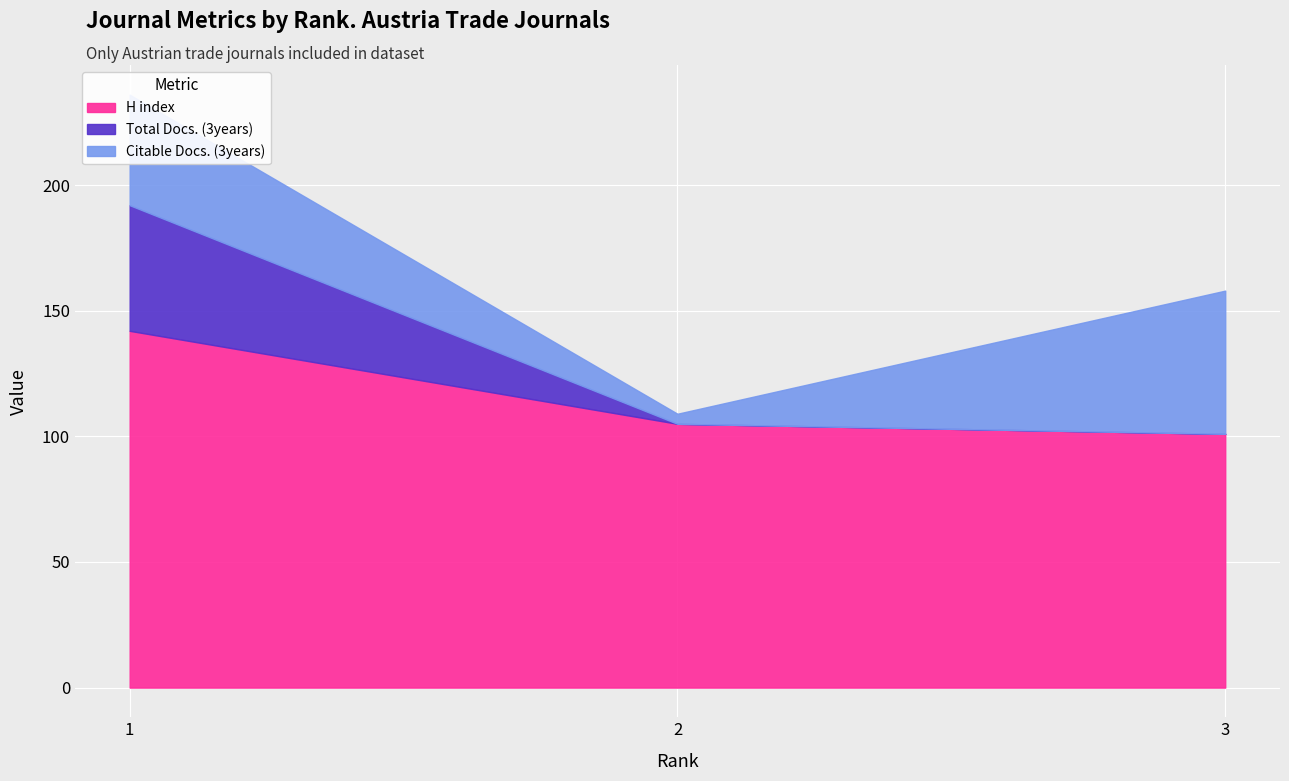

Reading left to right, what are all the values shown in this chart?

H index: 1=142	2=105	3=101
Total Docs. (3years): 1=50	2=0	3=0
Citable Docs. (3years): 1=44	2=4	3=57